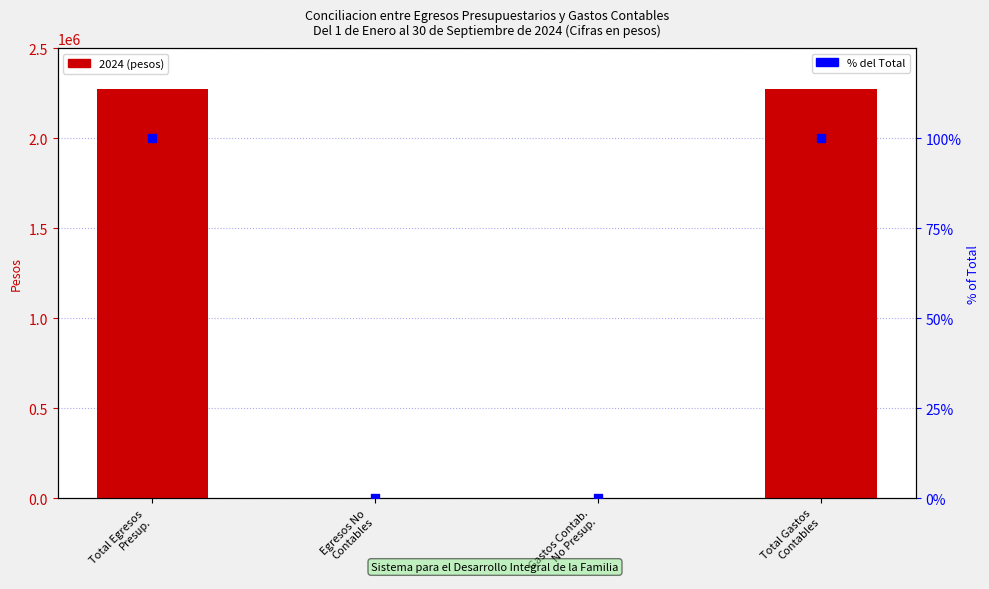

Which series reaches the maximum Y coordinate?

2024 (pesos)